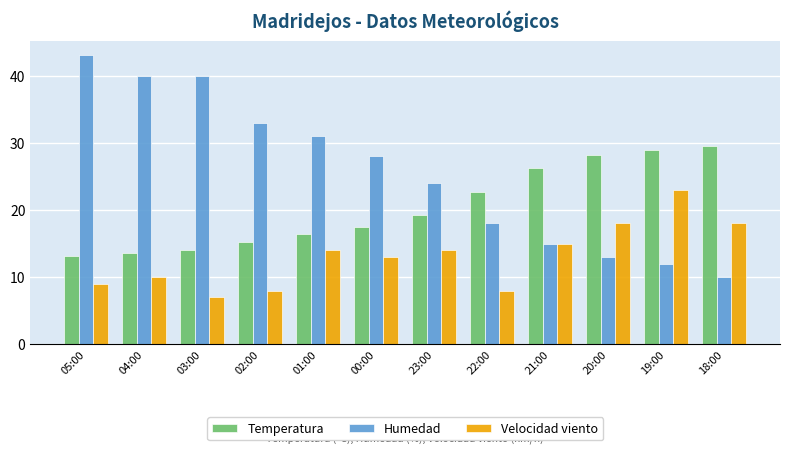

What is the sum of all Temperatura values?

245.0